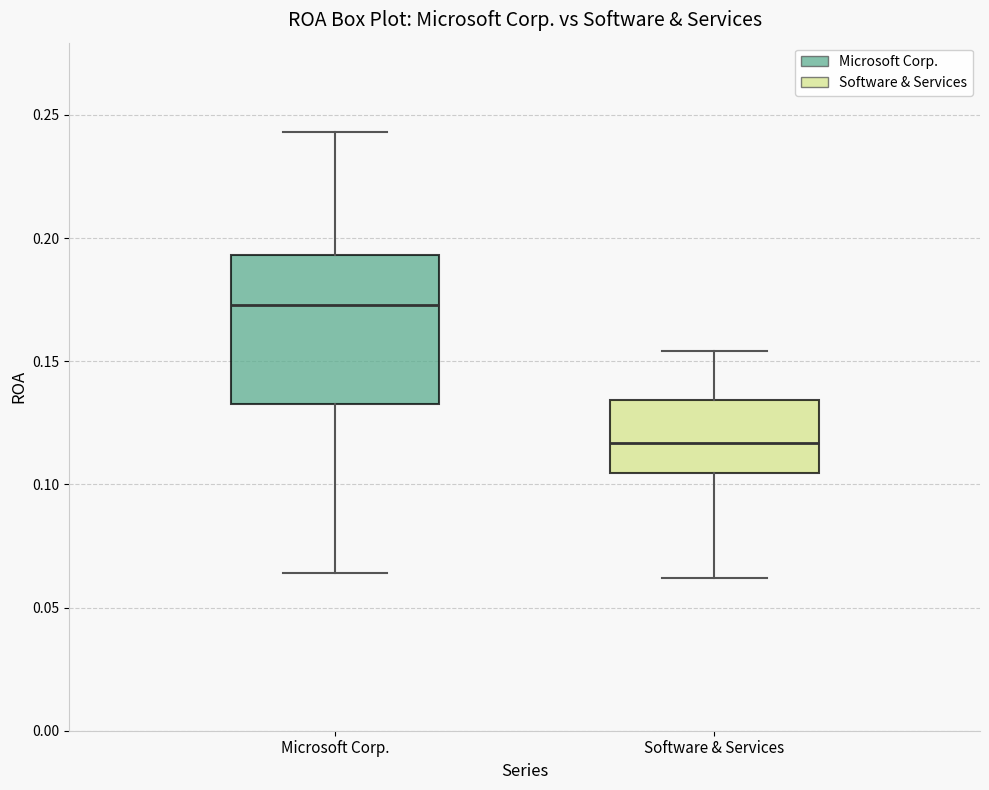

Which box is the tallest, from its lower edge to its upper edge?

Microsoft Corp.